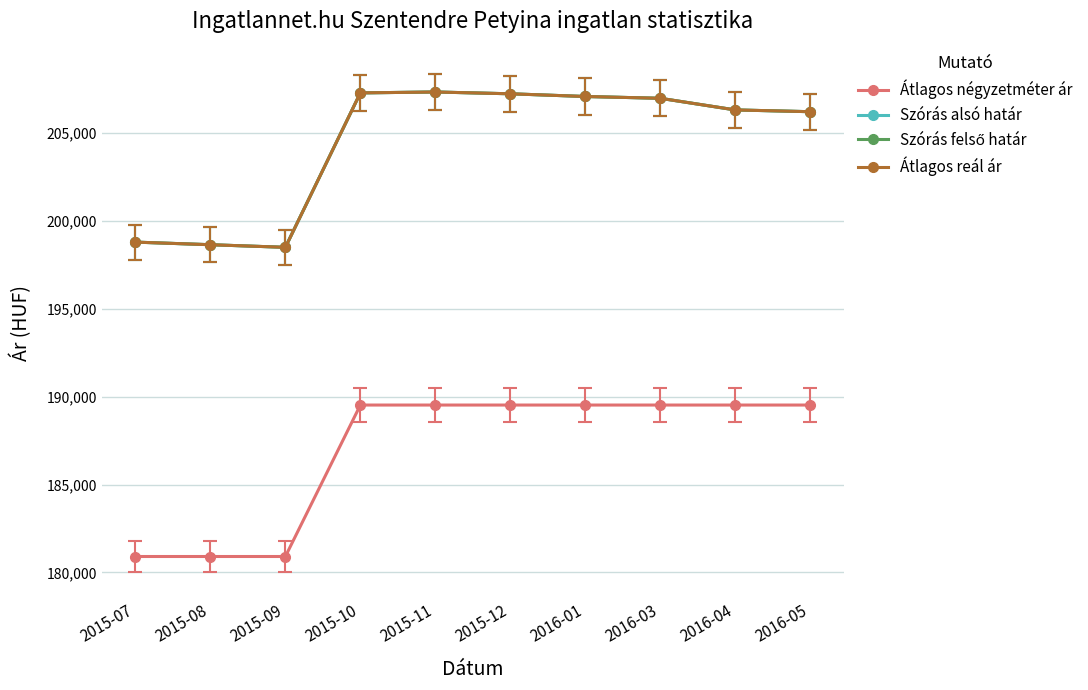

Which label corresponds to the largest value in the chart?

2015-11